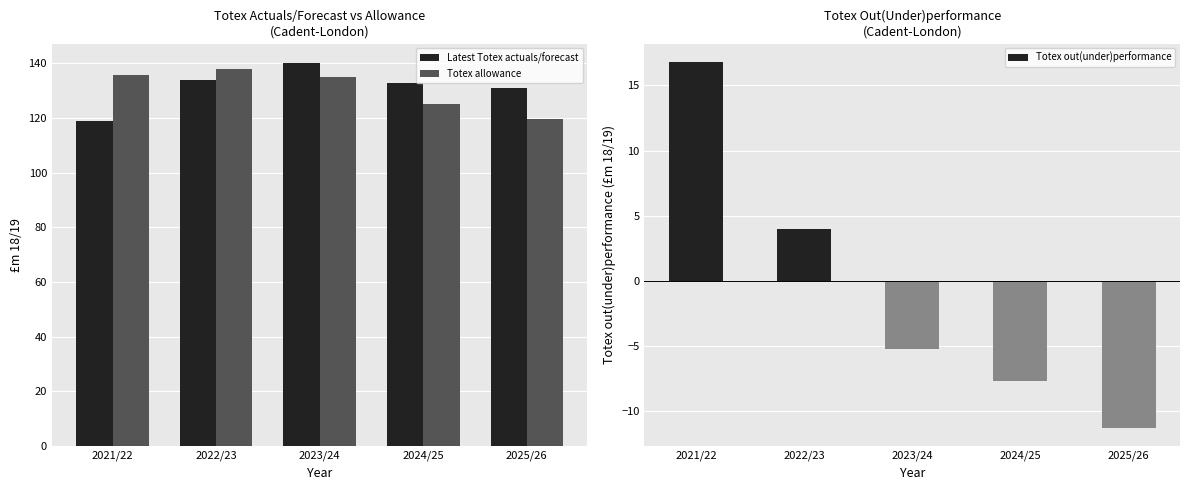

Between 2021/22 and 2024/25, which series saw the biggest shift?

Totex out(under)performance